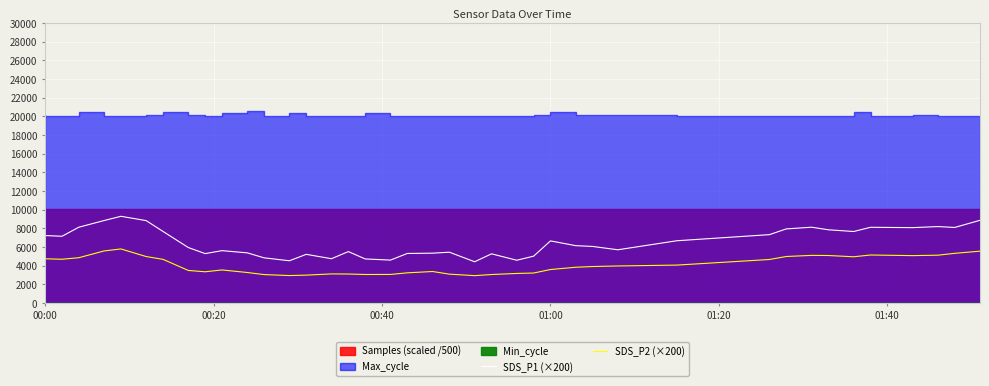

True or false: SDS_P1 (×200) has a value of 12884.3 at 00:00.

False